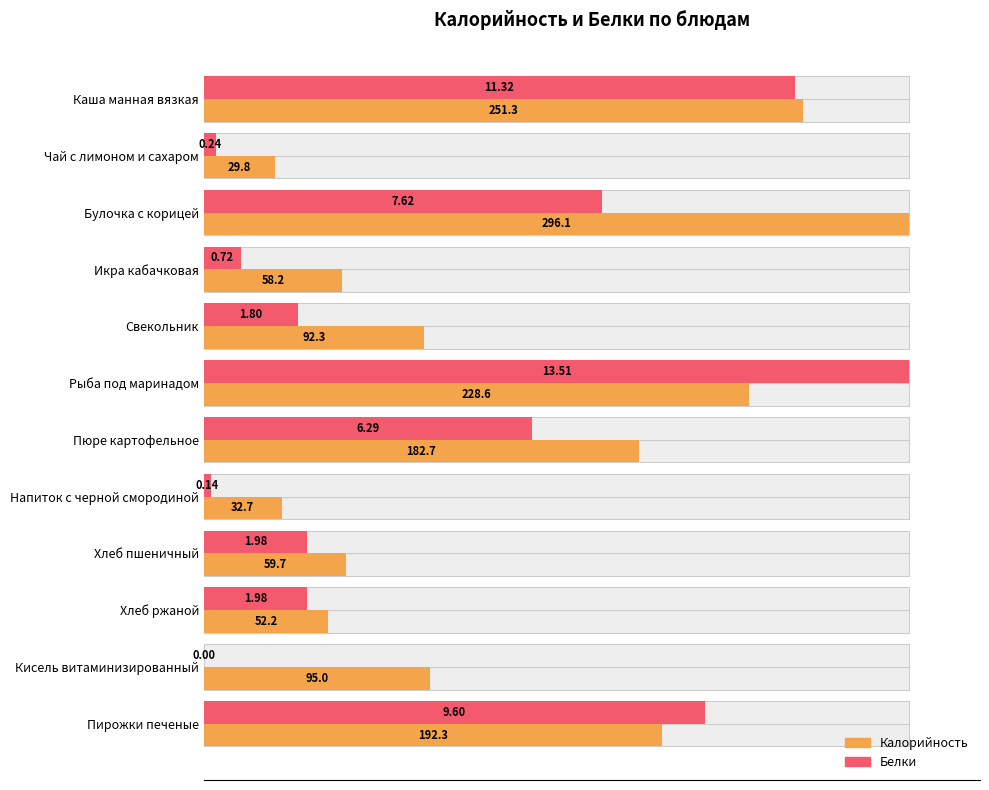

How many values in Белки are above zero?

11